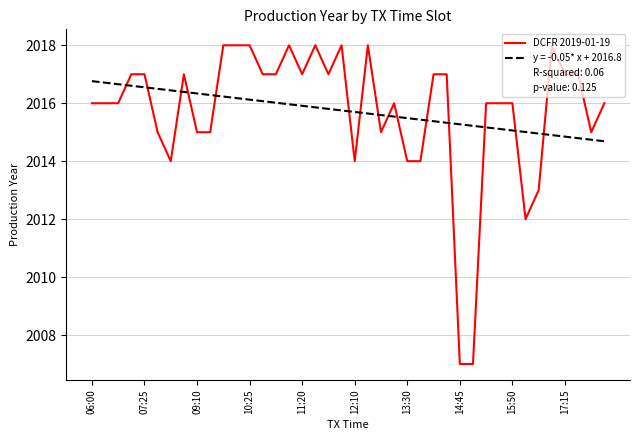

What is the maximum value for DCFR 2019-01-19?

2018.0